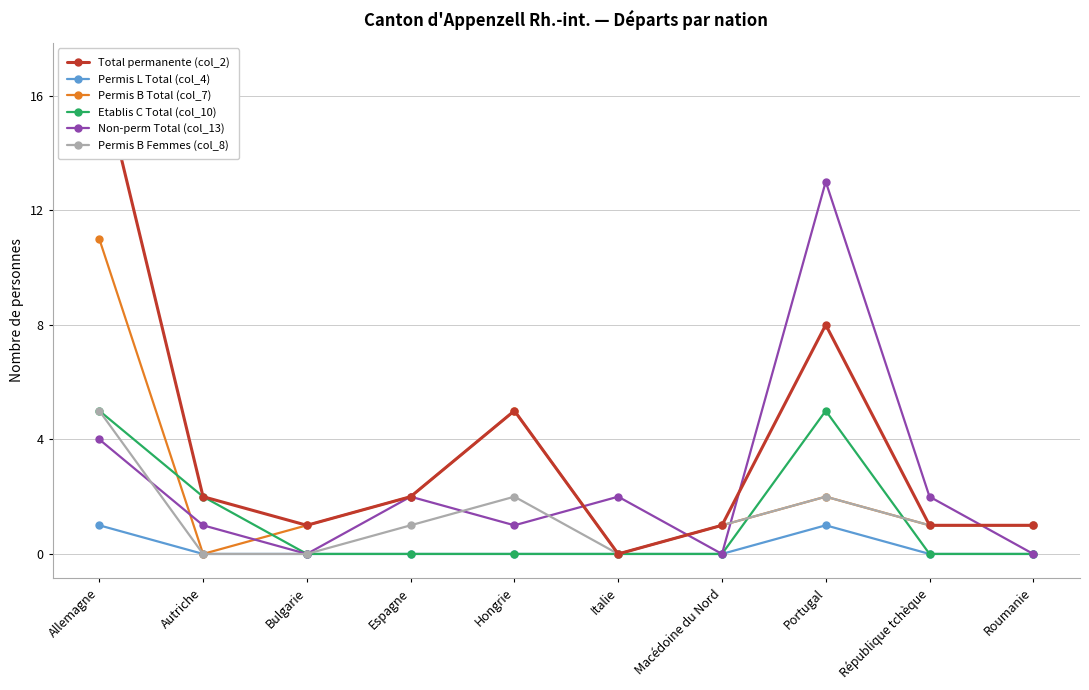

List the series in order of their peak value, highest first.

Total permanente (col_2), Non-perm Total (col_13), Permis B Total (col_7), Etablis C Total (col_10), Permis B Femmes (col_8), Permis L Total (col_4)